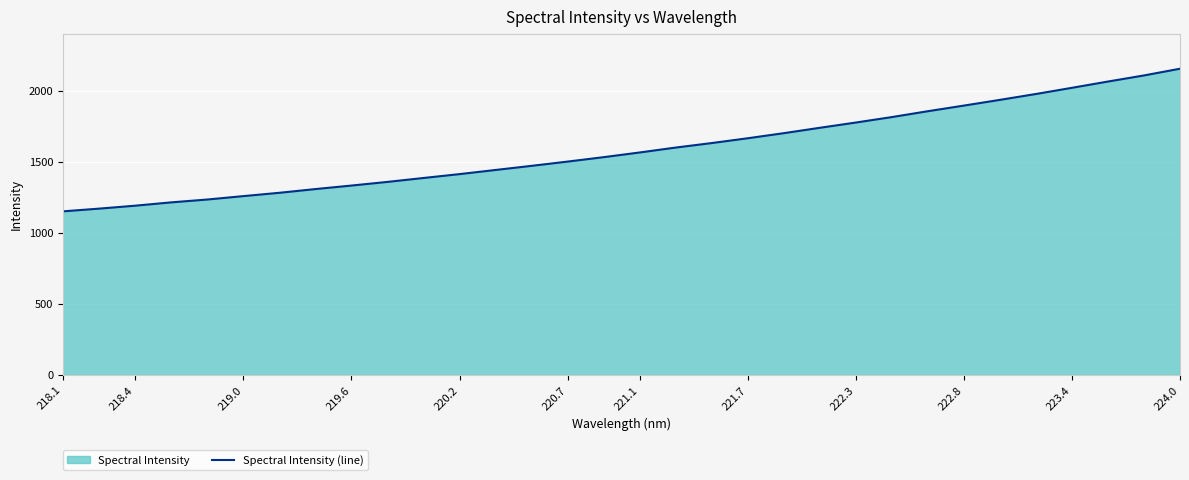

What is the difference between the maximum and minimum values?

1002.8